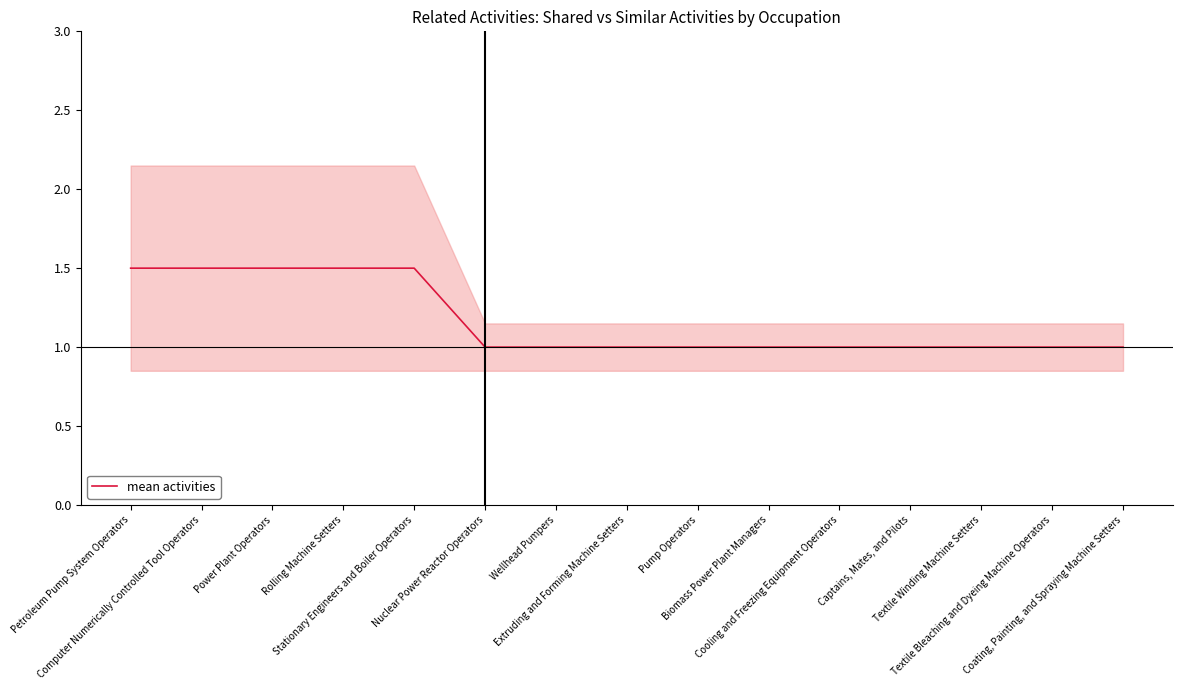

What value does the data have at Coating, Painting, and Spraying Machine Setters?

1.0